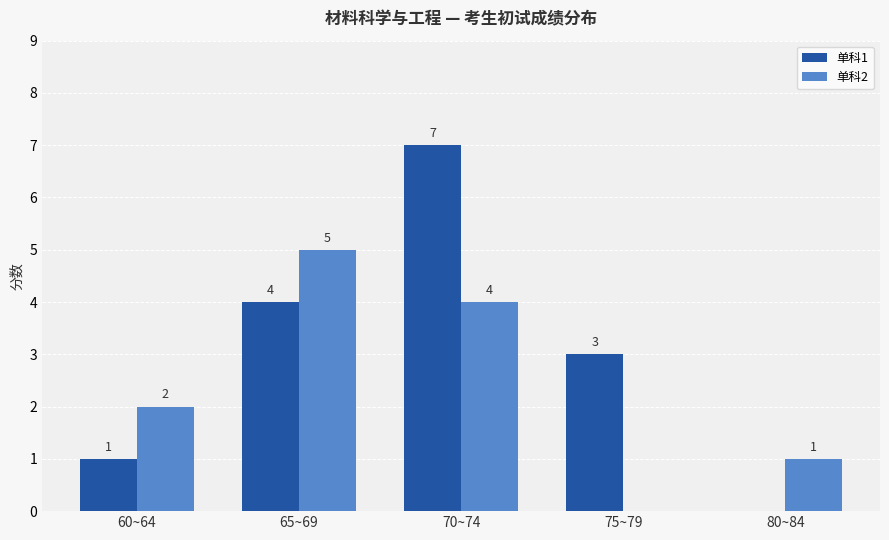

What is the total value across all series at 70~74?

11